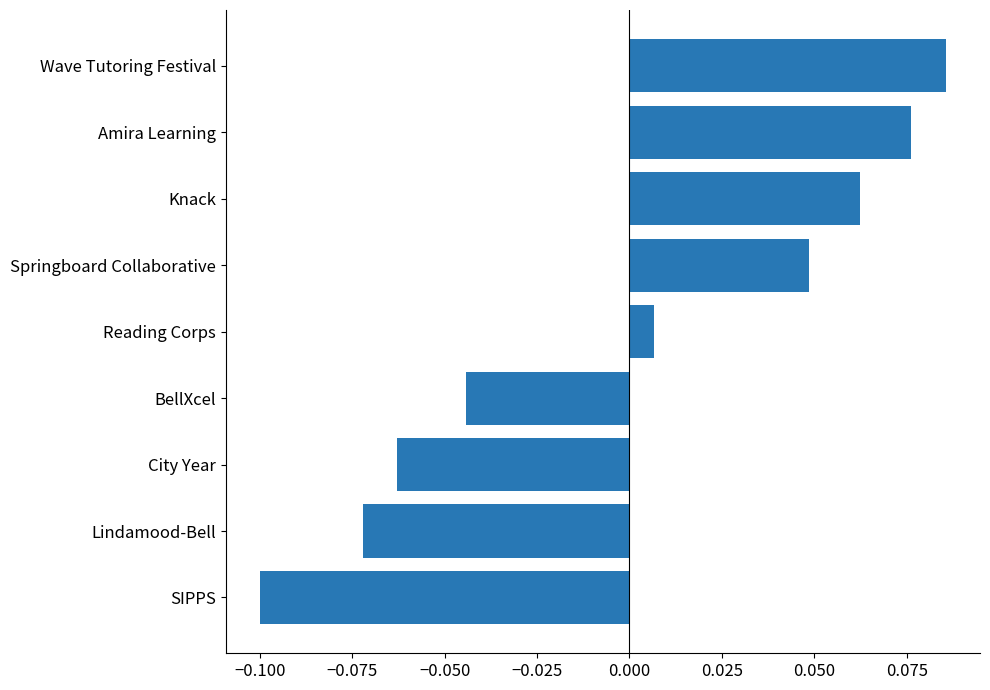

Rank the categories by value from highest to lowest.

Wave Tutoring Festival, Amira Learning, Knack, Springboard Collaborative, Reading Corps, BellXcel, City Year, Lindamood-Bell, SIPPS